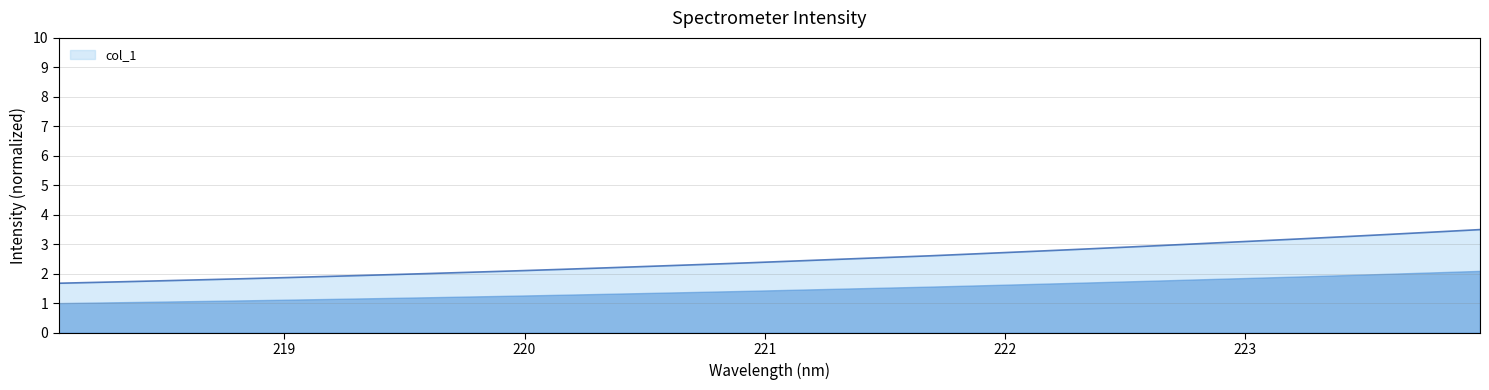

What is the smallest value displayed?

1.7